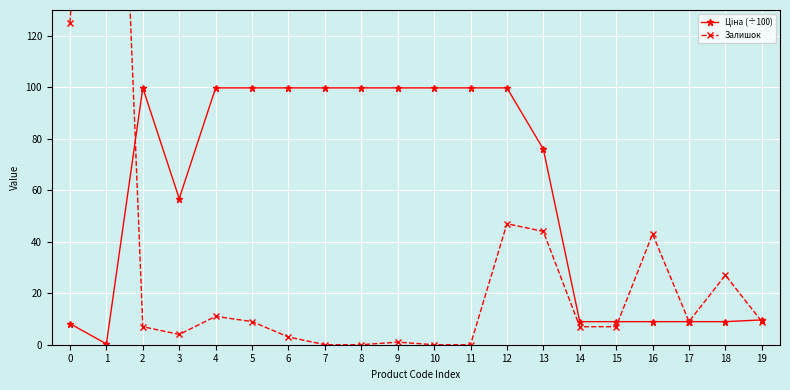

How many times do Ціна (÷100) and Залишок cross each other?

3